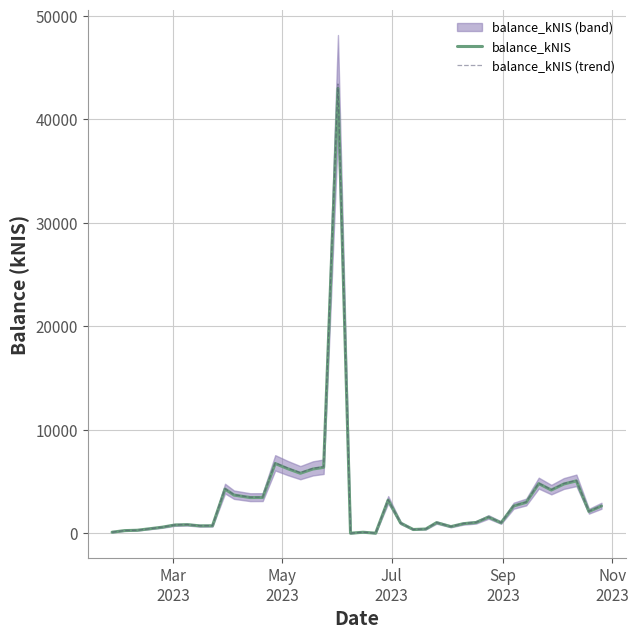

Which series has the widest spread of values?

balance_kNIS (trend)